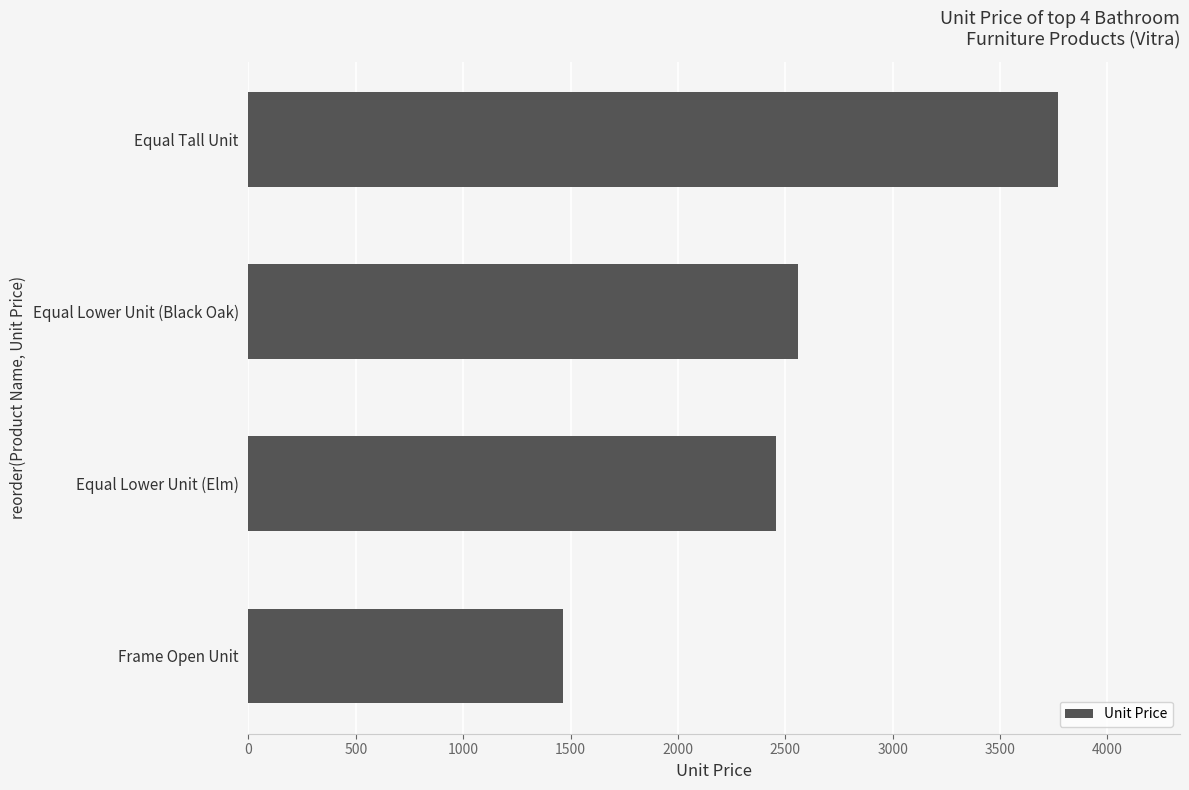

Count the number of values greater than 2559.

2